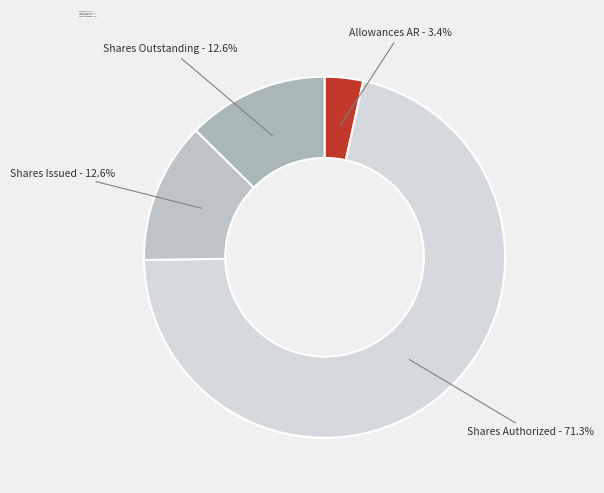

How many segments does this pie chart have?

4